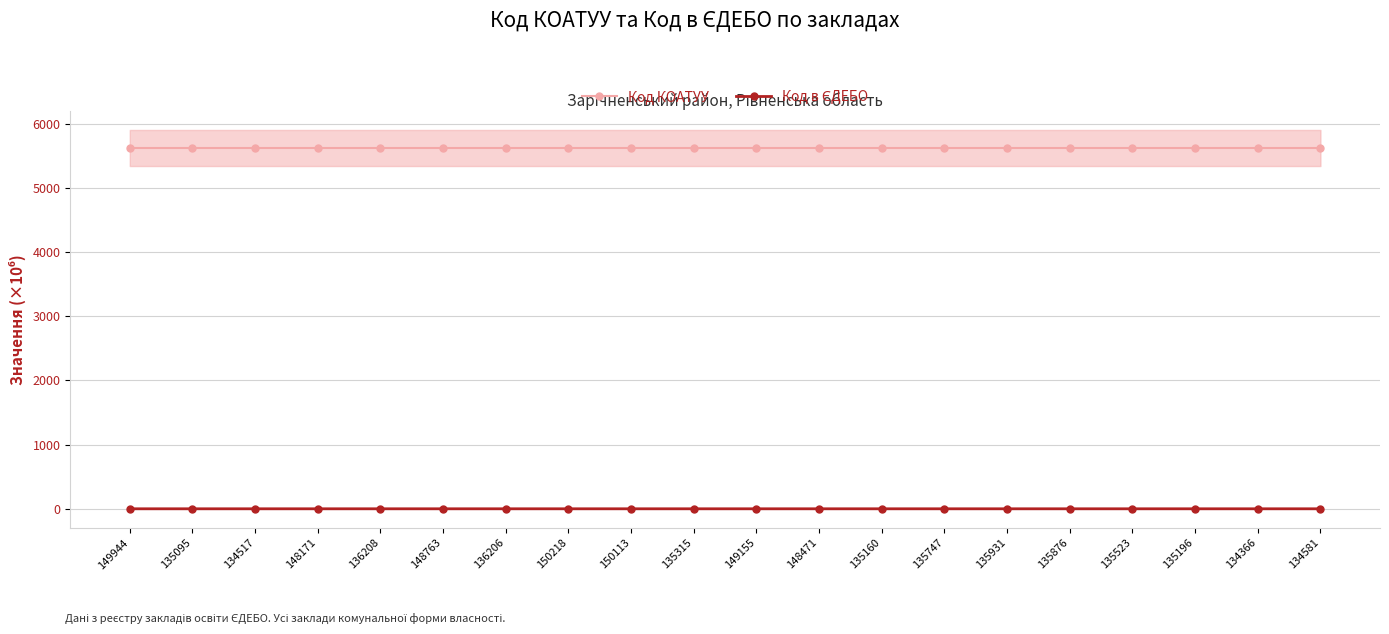

True or false: Код в ЄДЕБО and Код КОАТУУ cross at least once.

False